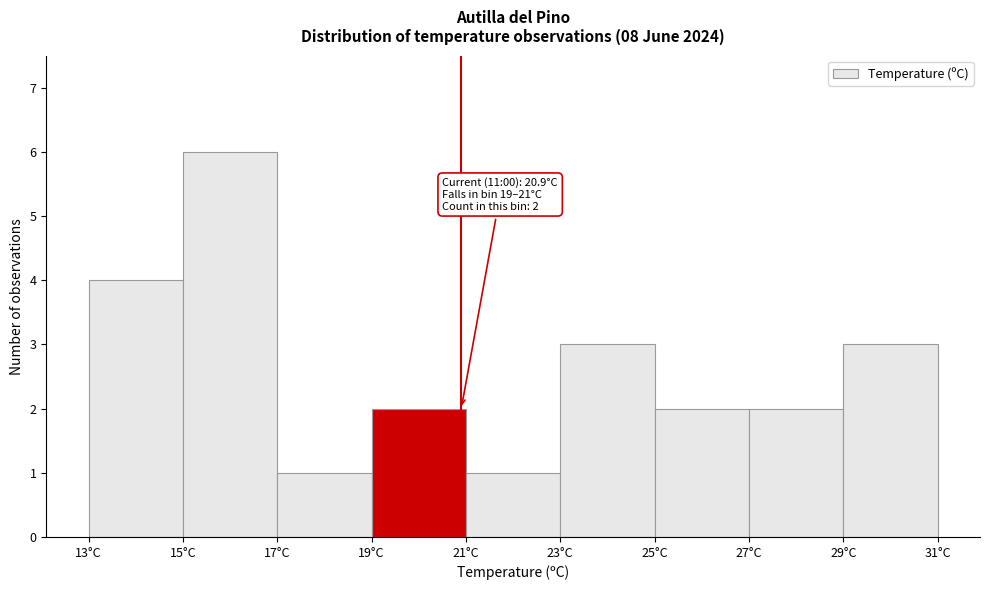

Over which range of the x-axis is the bar tallest?

15 to 17